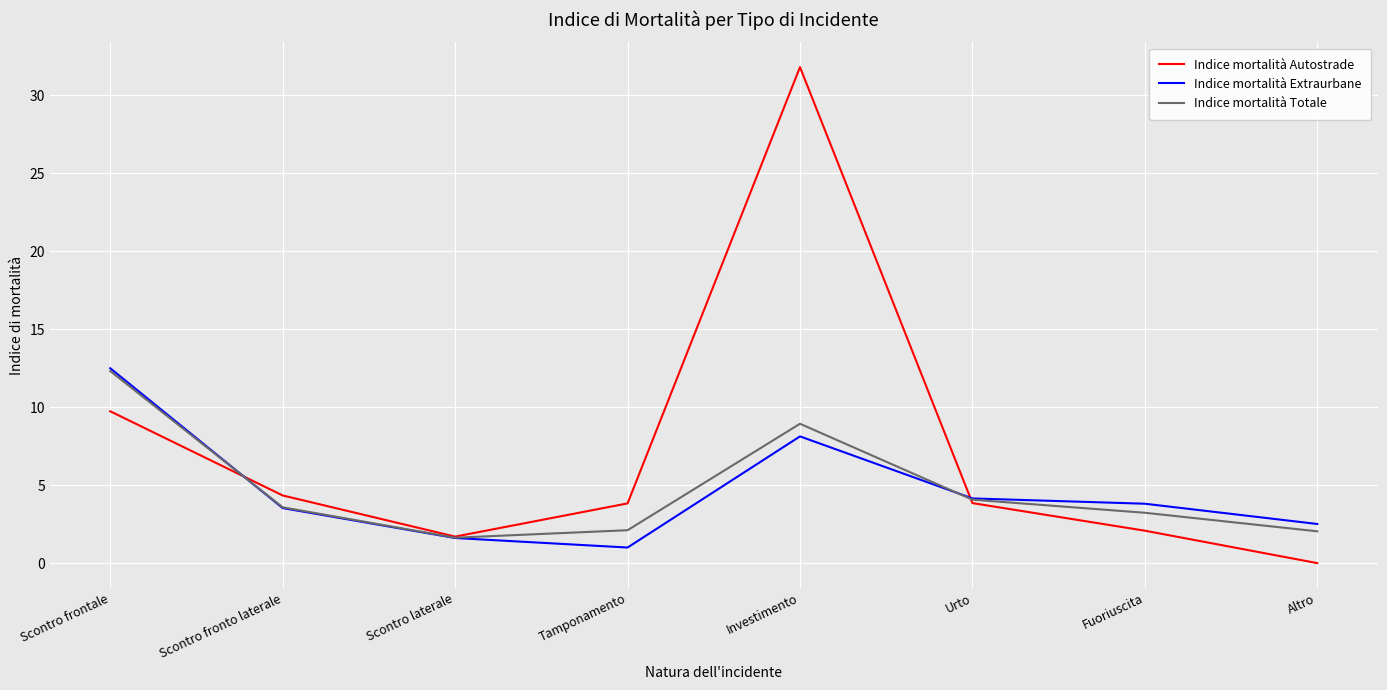

Which category has the highest value in the Indice mortalità Autostrade series?

Investimento